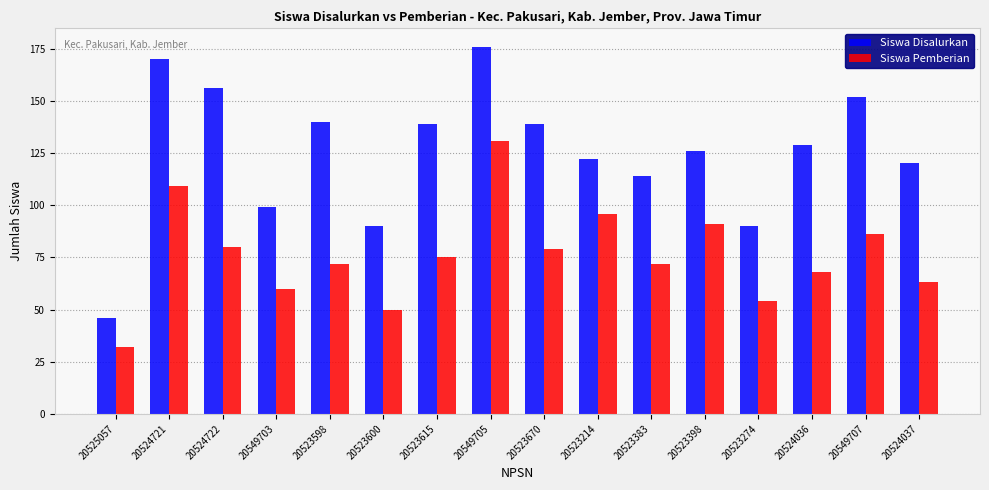

At which label does Siswa Disalurkan reach its minimum?

20525057